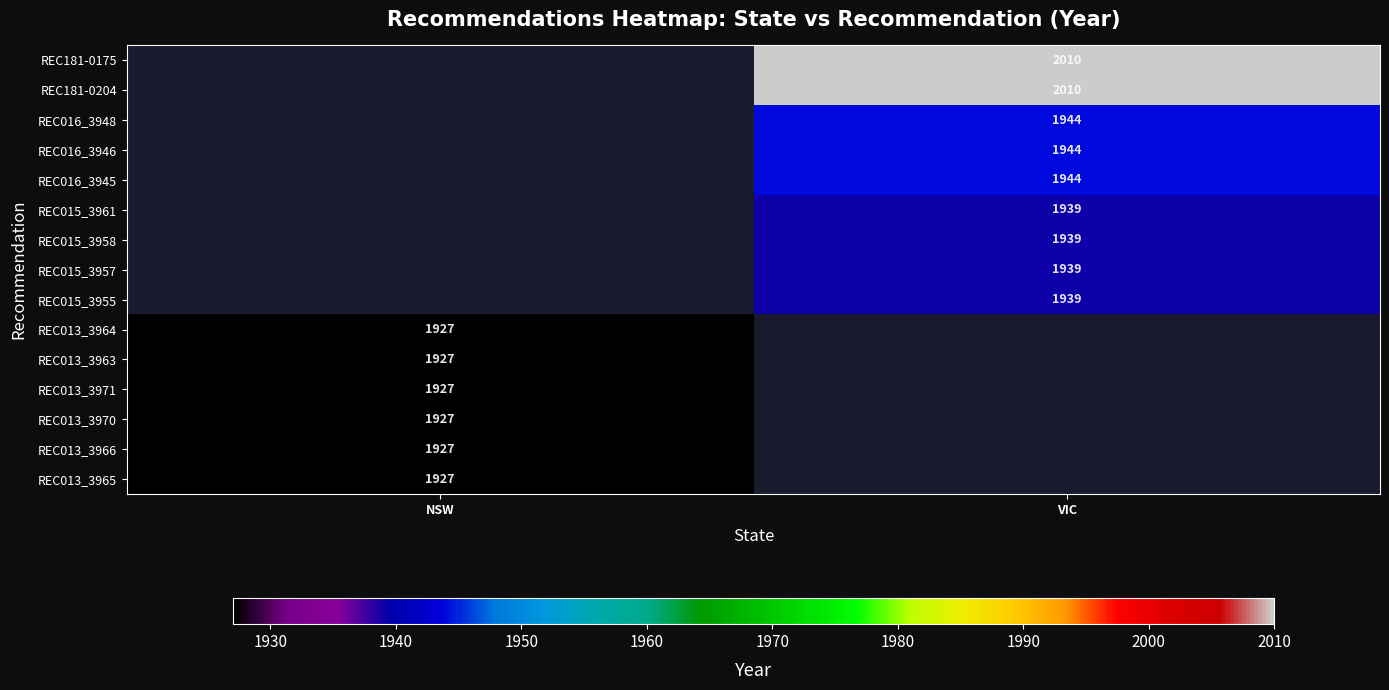

What is the difference between the highest and lowest values at VIC?

71.0